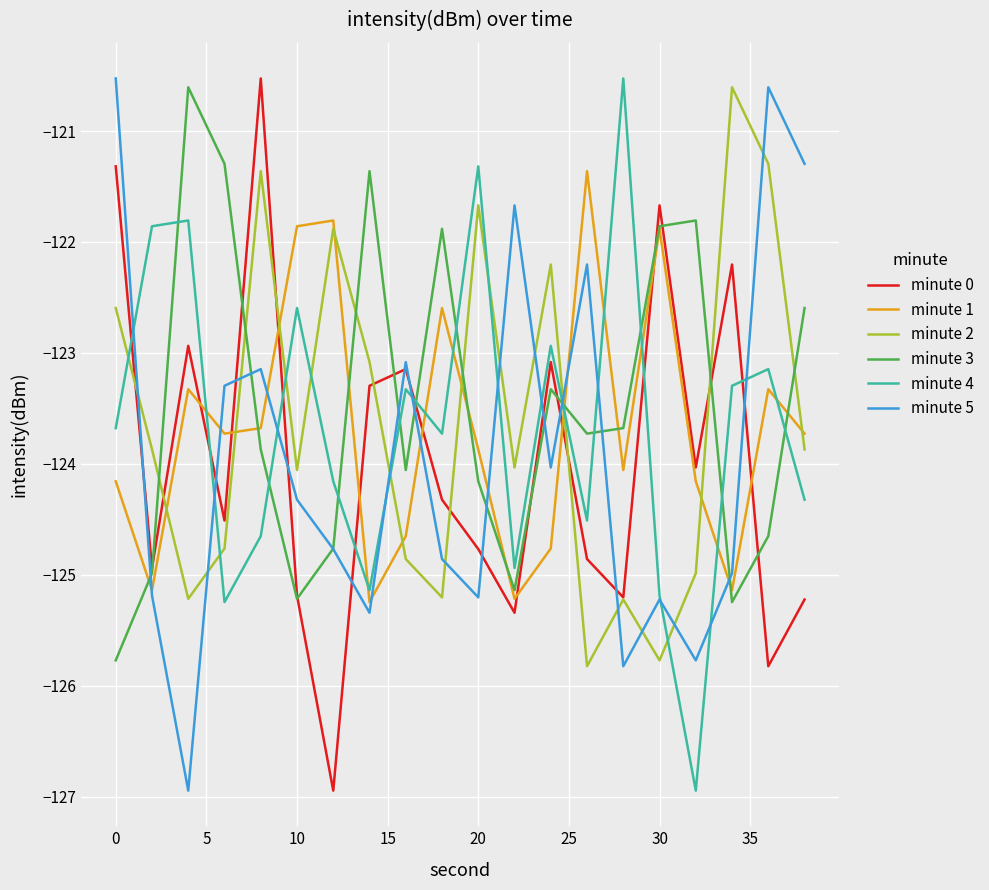

Does the chart have visible grid lines?

Yes